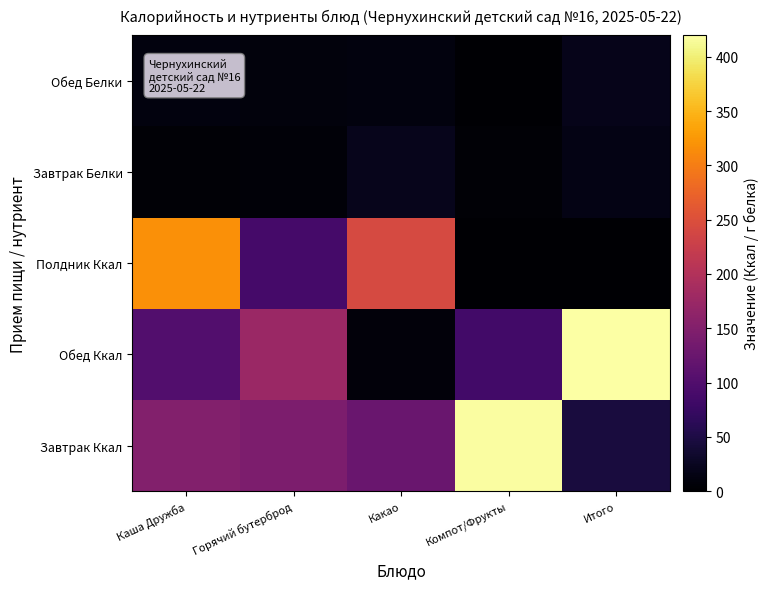

Which label corresponds to the smallest value in the chart?

Компот/Фрукты